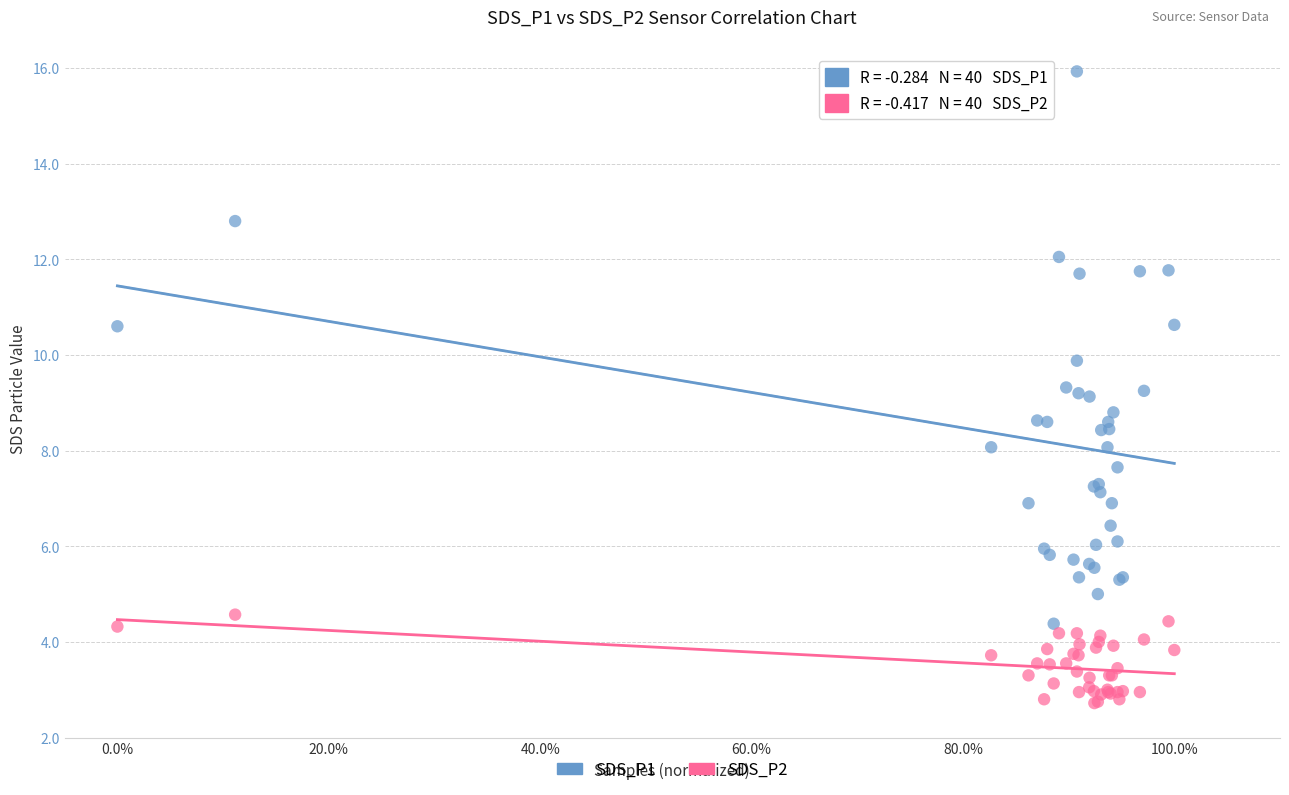

Which series reaches the minimum Y coordinate?

SDS_P2